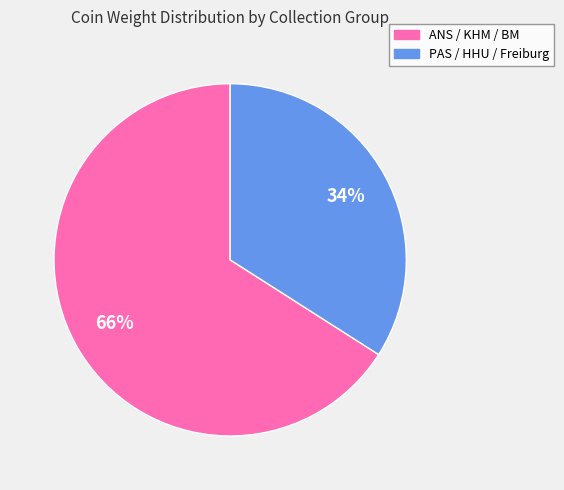

Does any single category account for the majority?

Yes